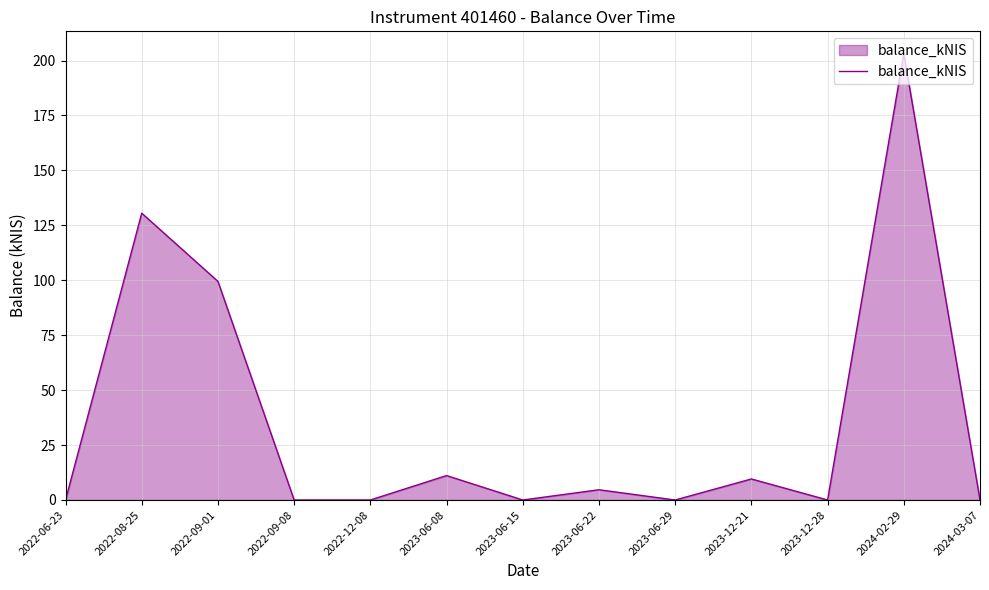

What is the change in value from 2022-09-01 to 2024-03-07?

-99.5